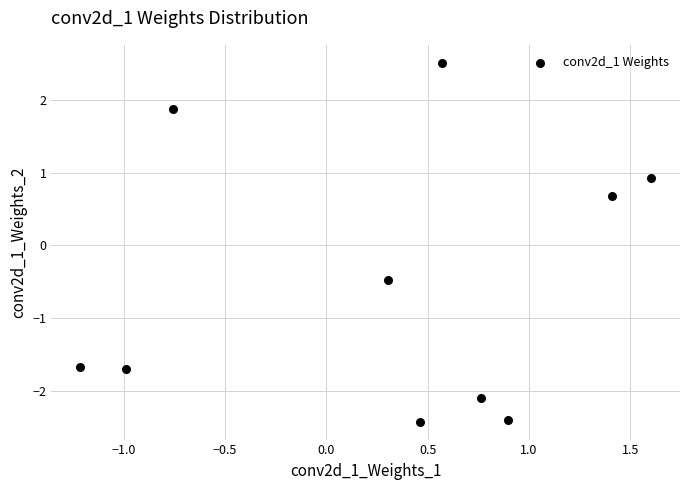

What Y value in the scatter plot is closest to 0?

-0.5